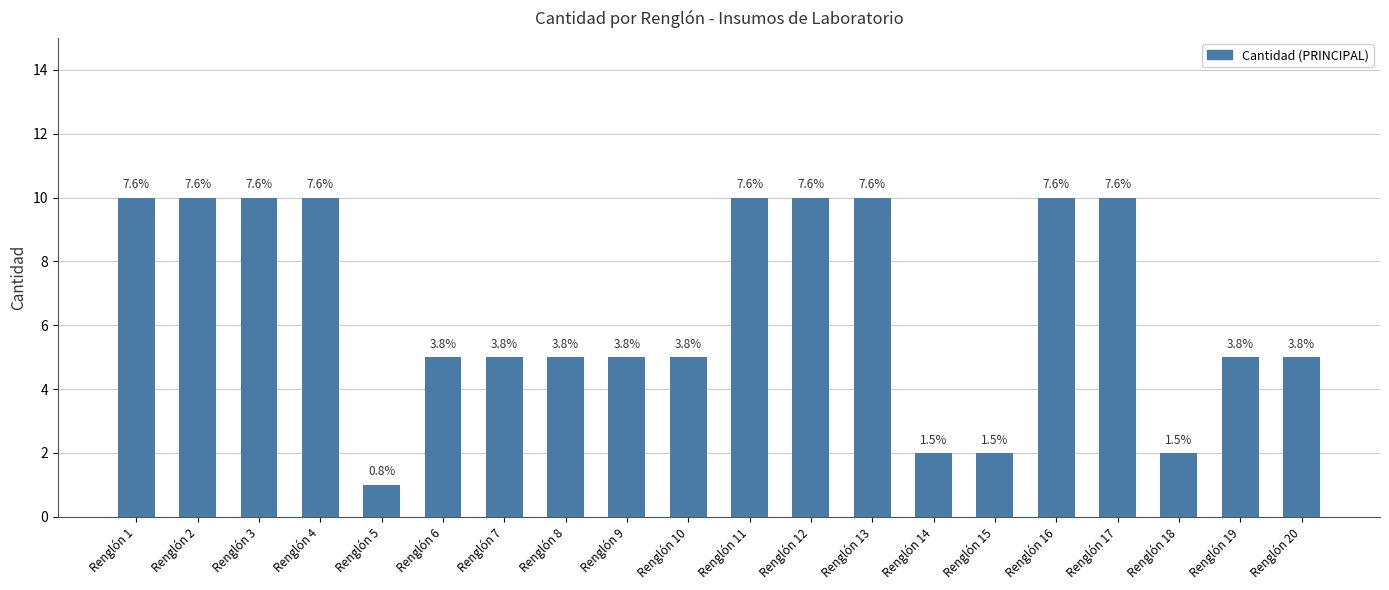

How many bars are there in total?

20